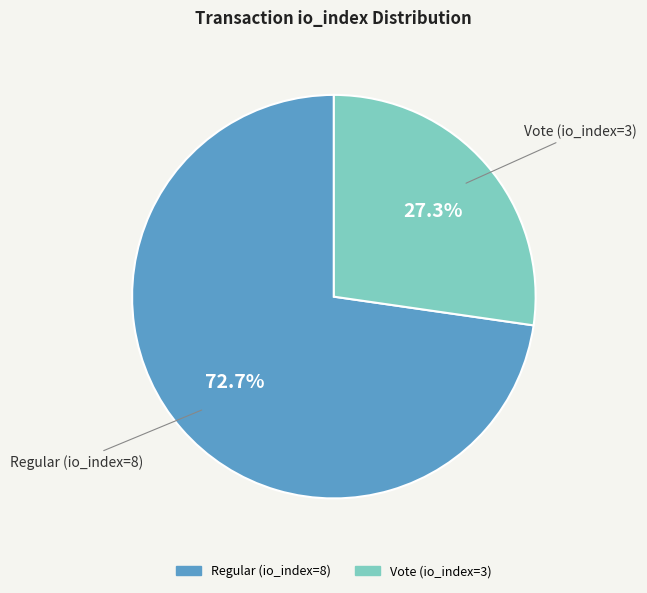

Rank the categories by value from lowest to highest.

Vote (io_index=3), Regular (io_index=8)